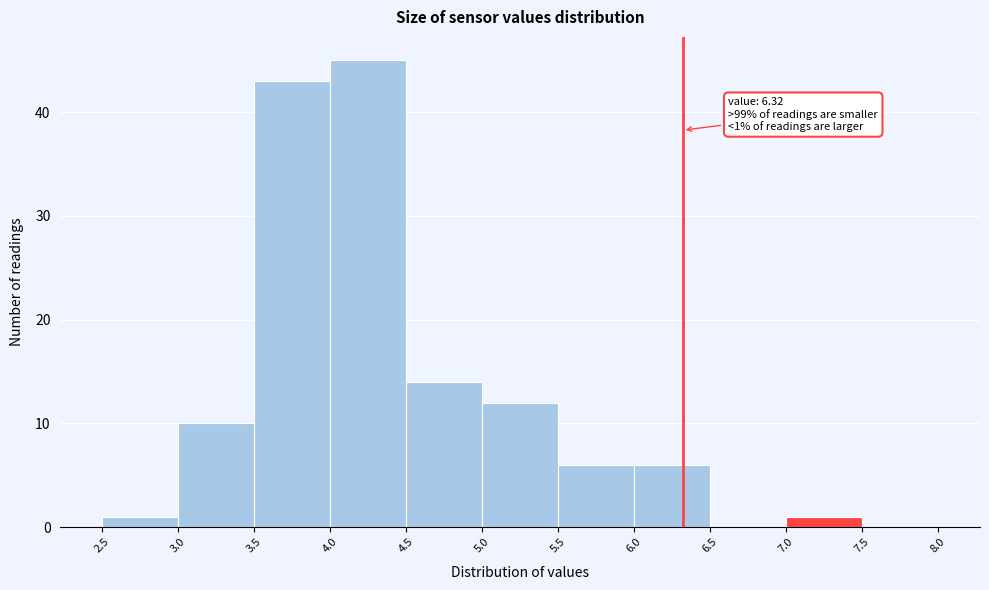

Over which range of the x-axis is the bar tallest?

4.0 to 4.5